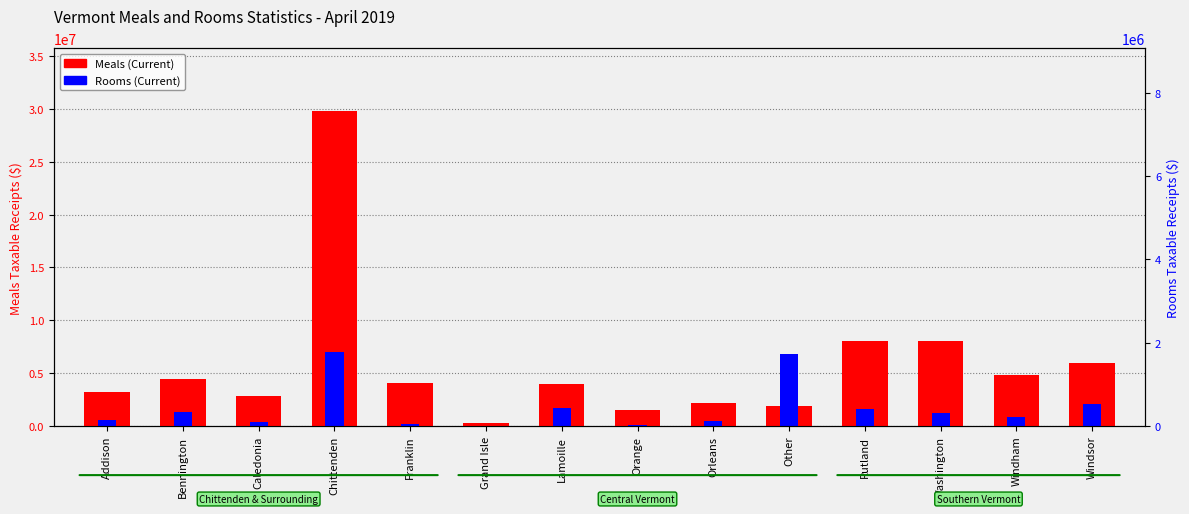

What are all the series names shown in the legend?

Meals (Current), Rooms (Current)